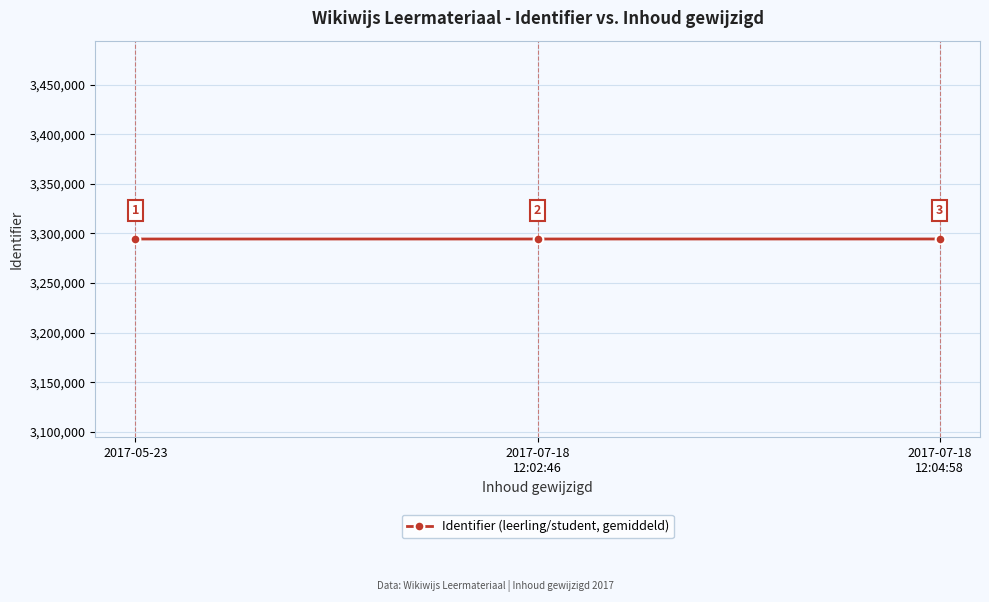

The value at 2017-07-18
12:02:46 is 1722379. True or false?

False